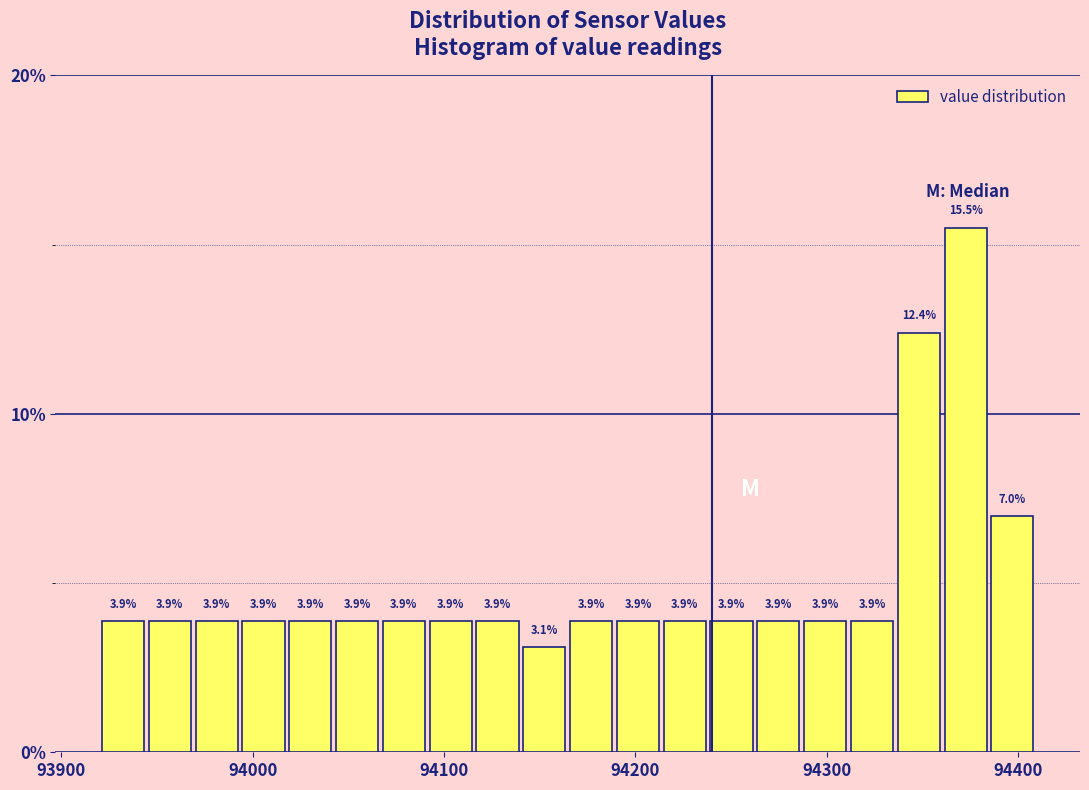

Read against the x-axis, roughly where is the centre of the tallest bar?

94370